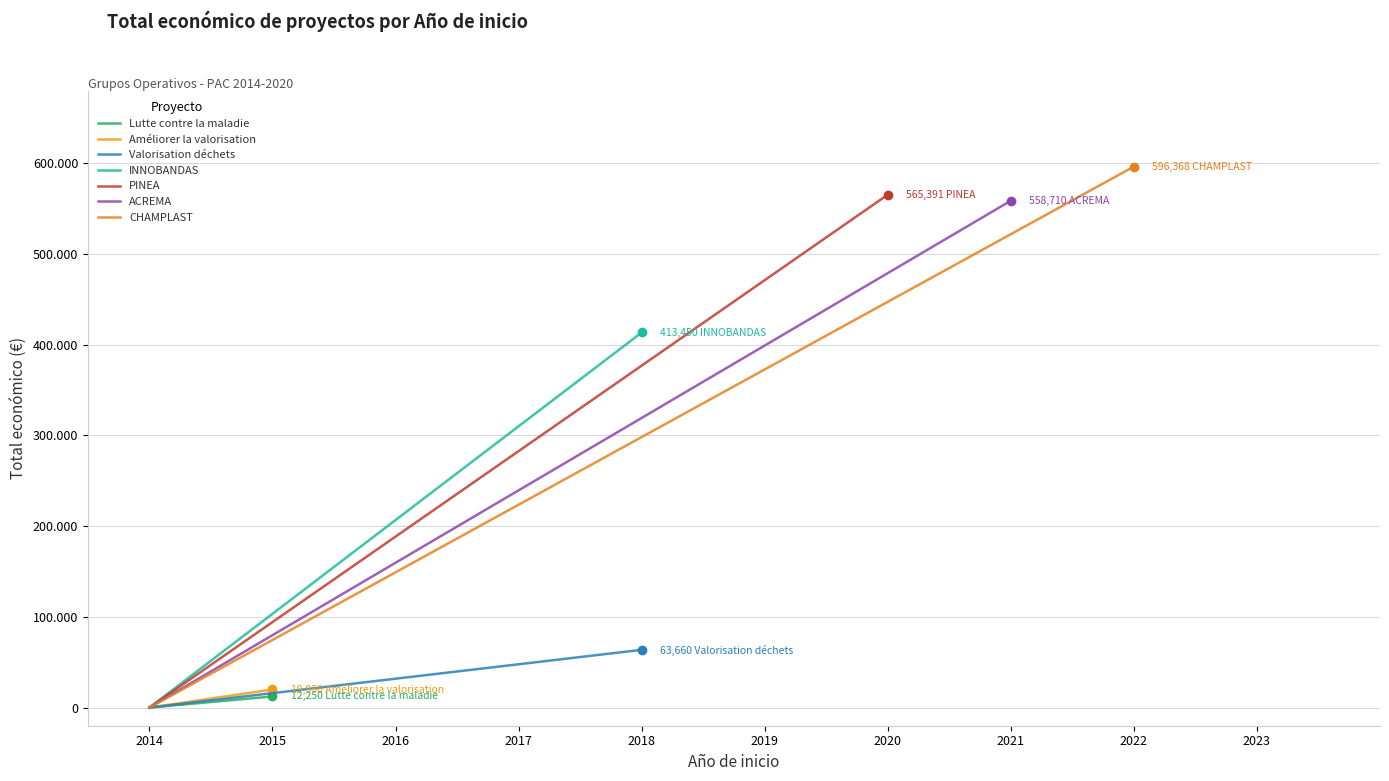

How many data points are above 413450?

3